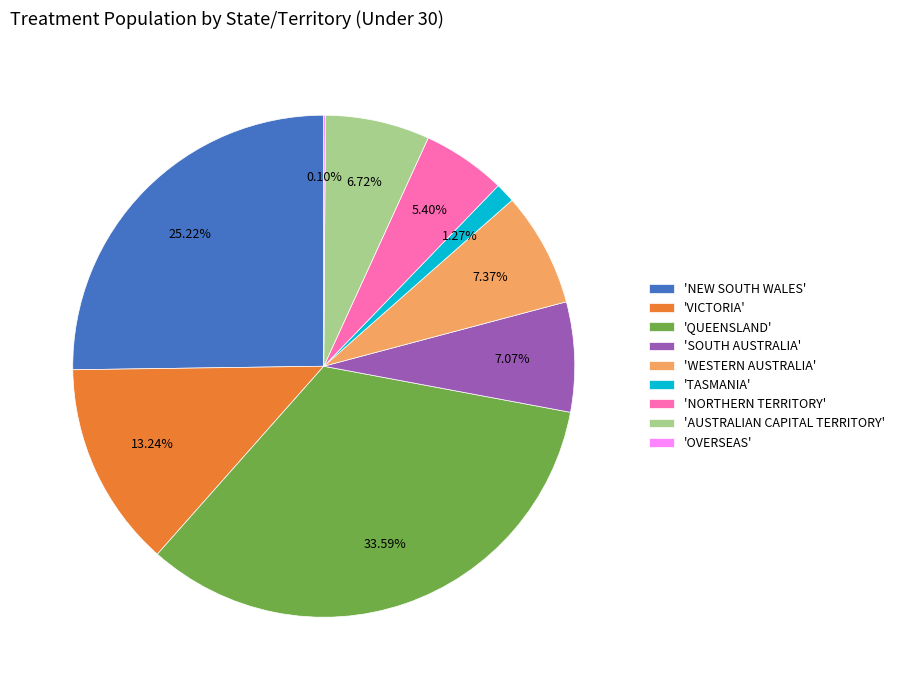

To the nearest percent, what is the average slice percentage?

11%